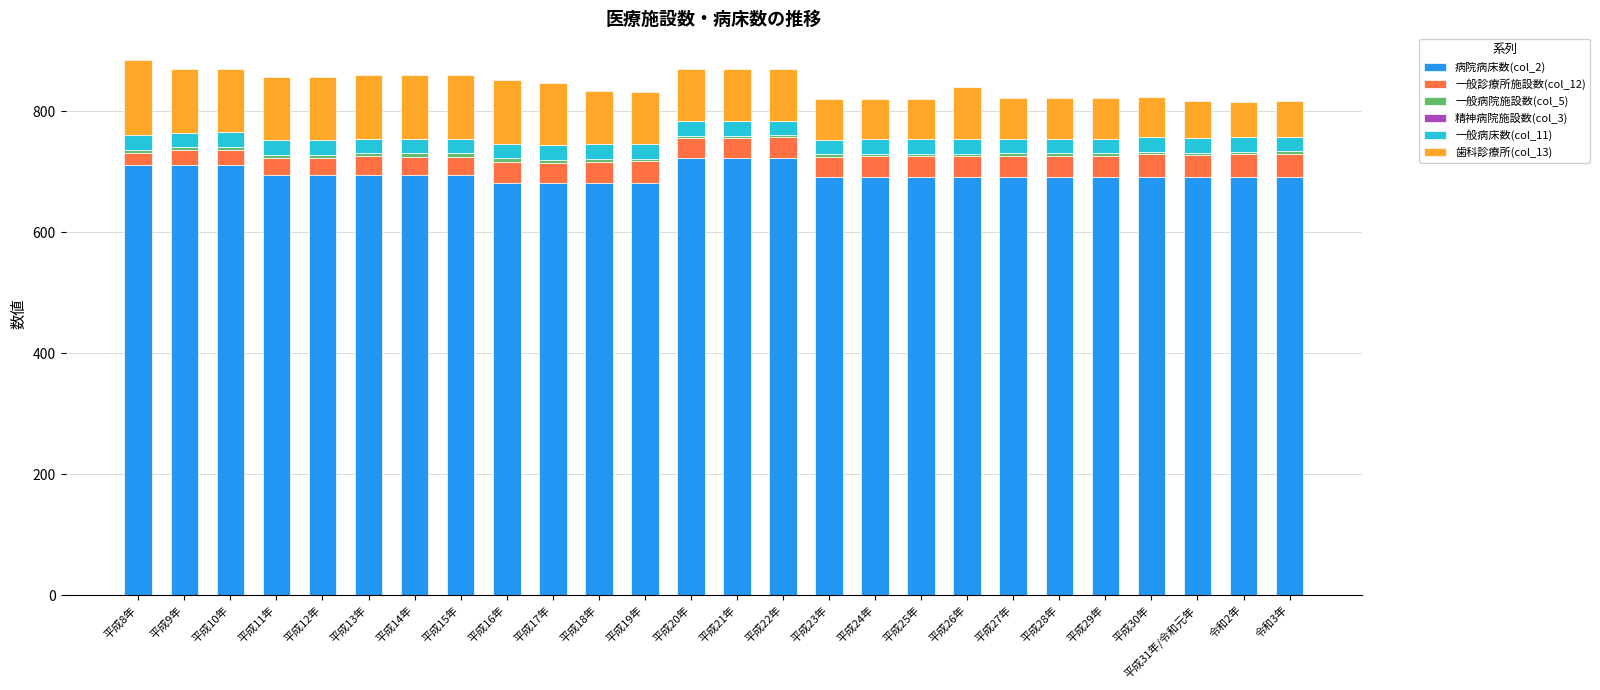

The 病院病床数(col_2) series shows 435 at 平成28年. True or false?

False